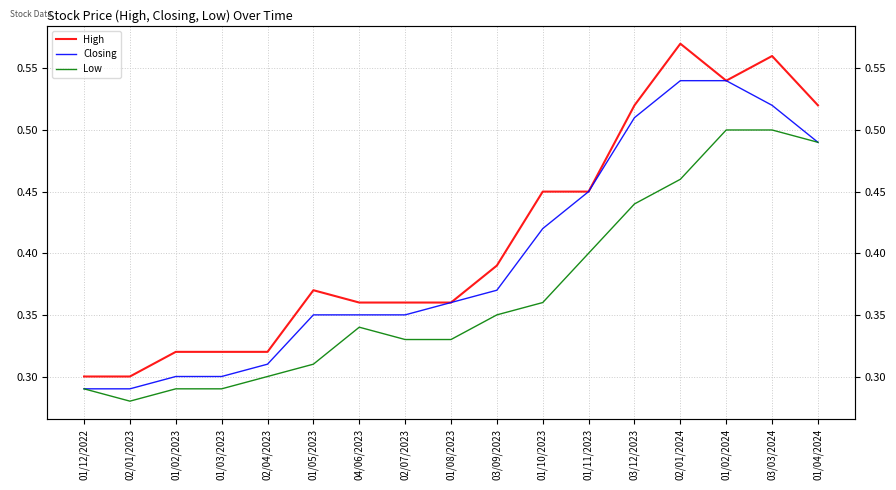

What position from the right is 01/04/2024?

1